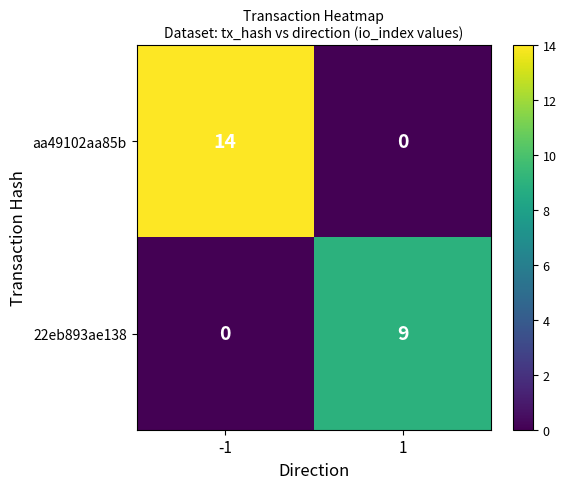

Which series has the largest total across all categories?

aa49102aa85b